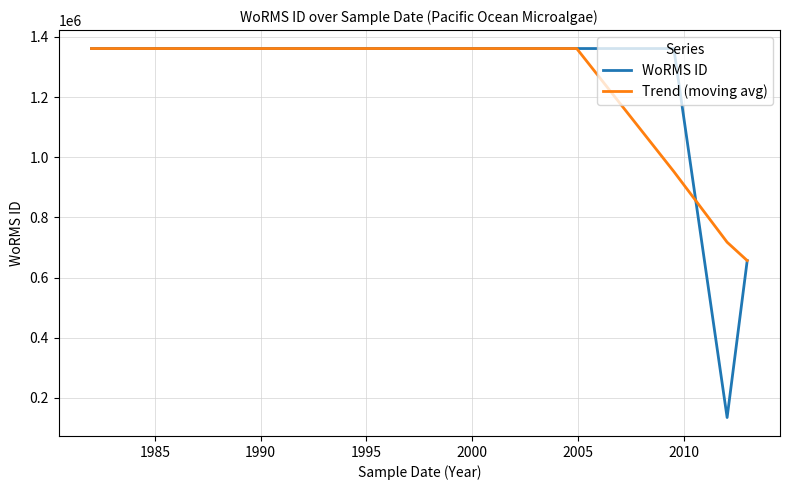

Which series has the largest range (max minus min)?

WoRMS ID